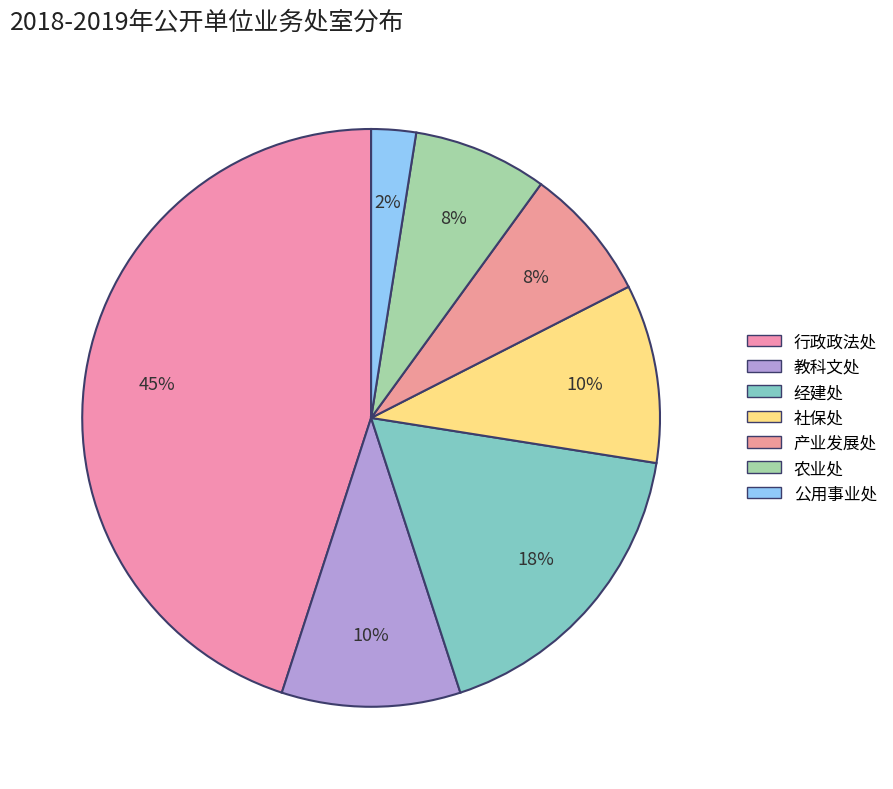

Does 社保处 account for over 50% of the chart?

No